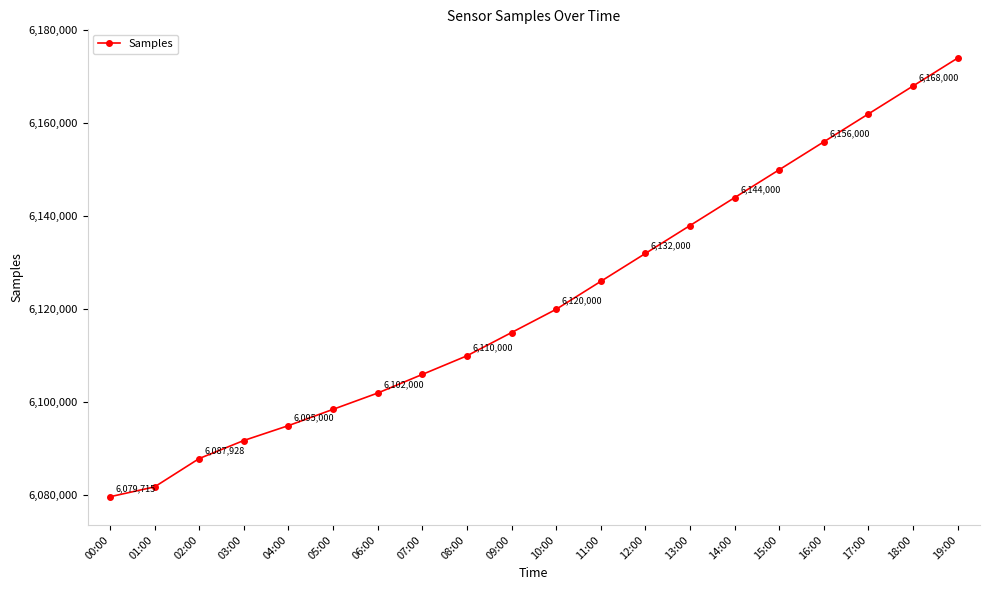

Where is the data nearest to the value 6126857?

11:00